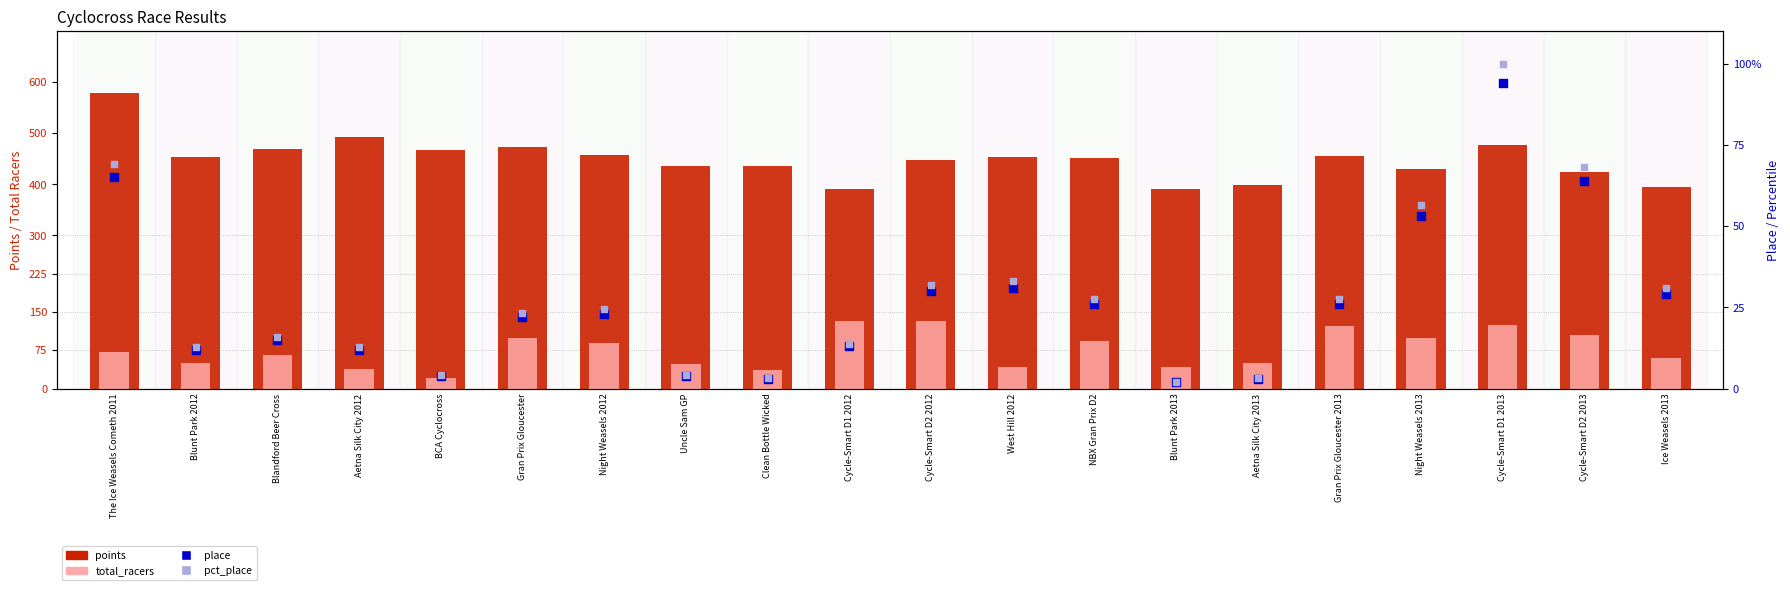

At which category is the sum across all series the highest?

Cycle-Smart D1 2013